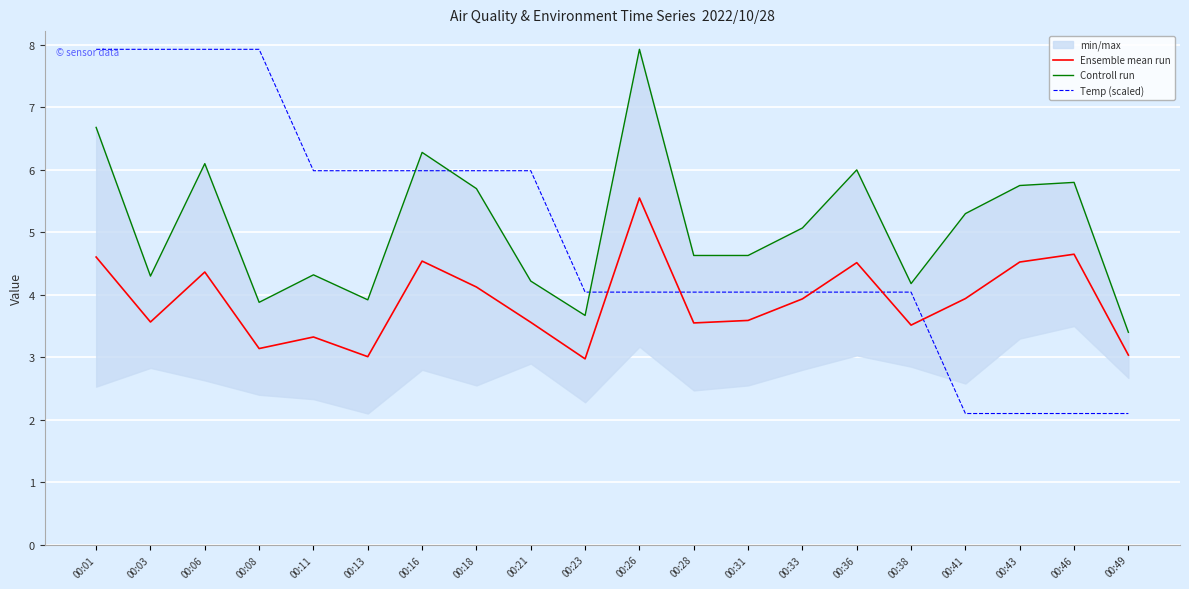

In Ensemble mean run, how many points are lower than both neighbors (excluding endpoints)?

6